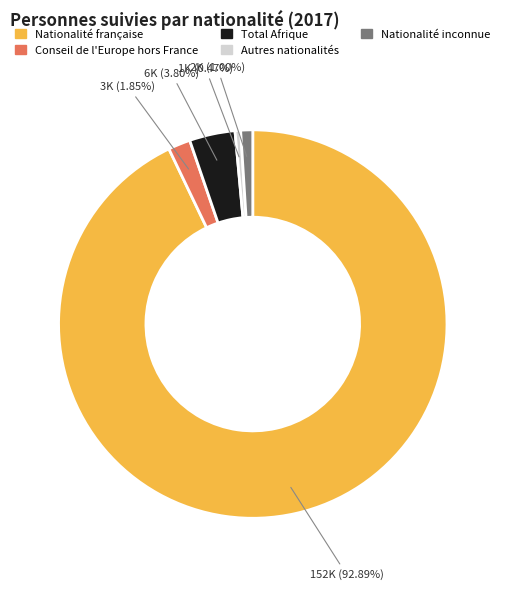

Which slice is the largest?

Nationalité française